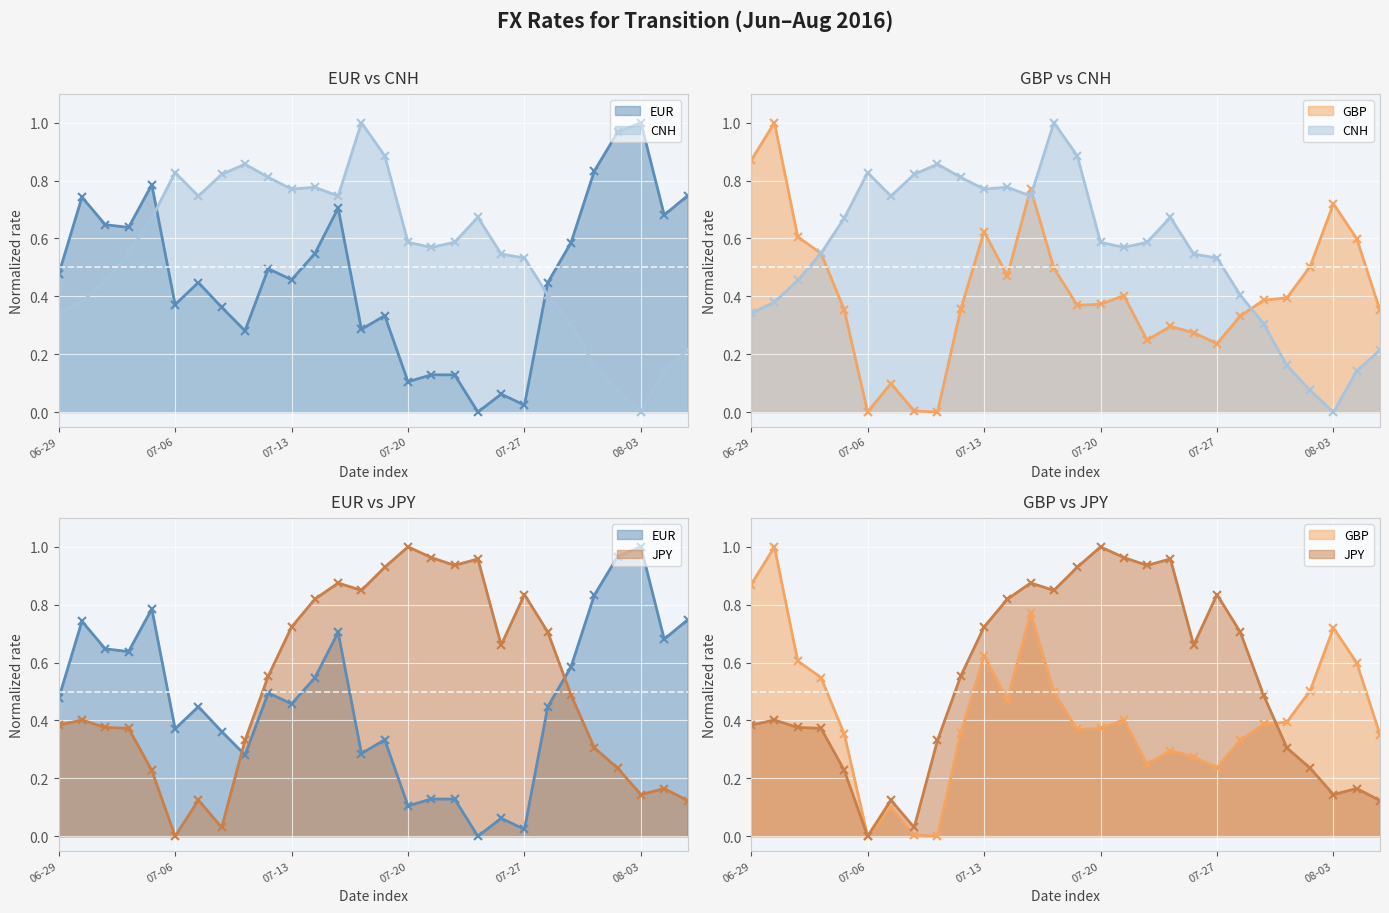

At how many categories does at least one series exceed 0?

28